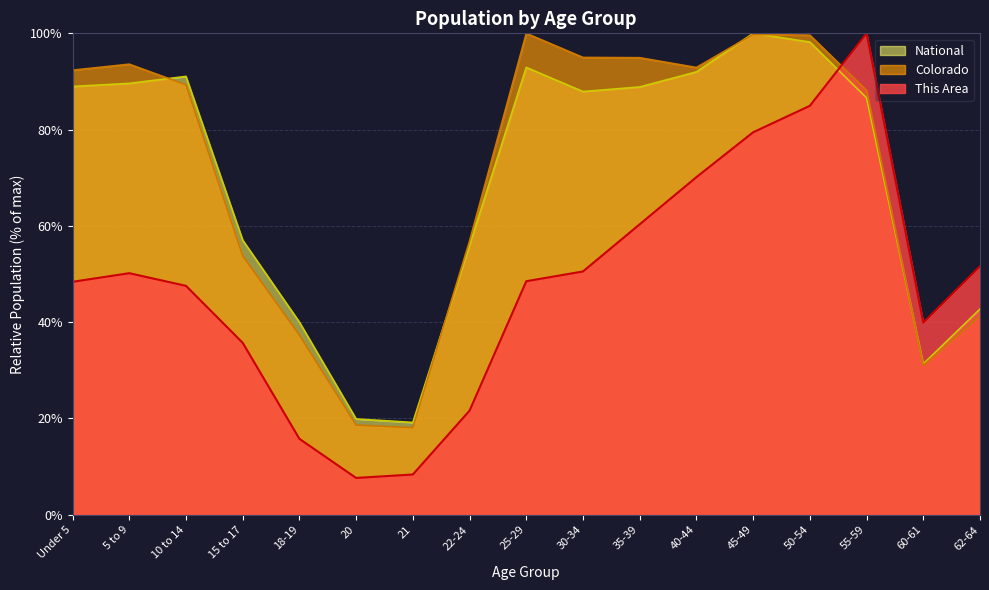

At which category does National reach its first local valley?

21